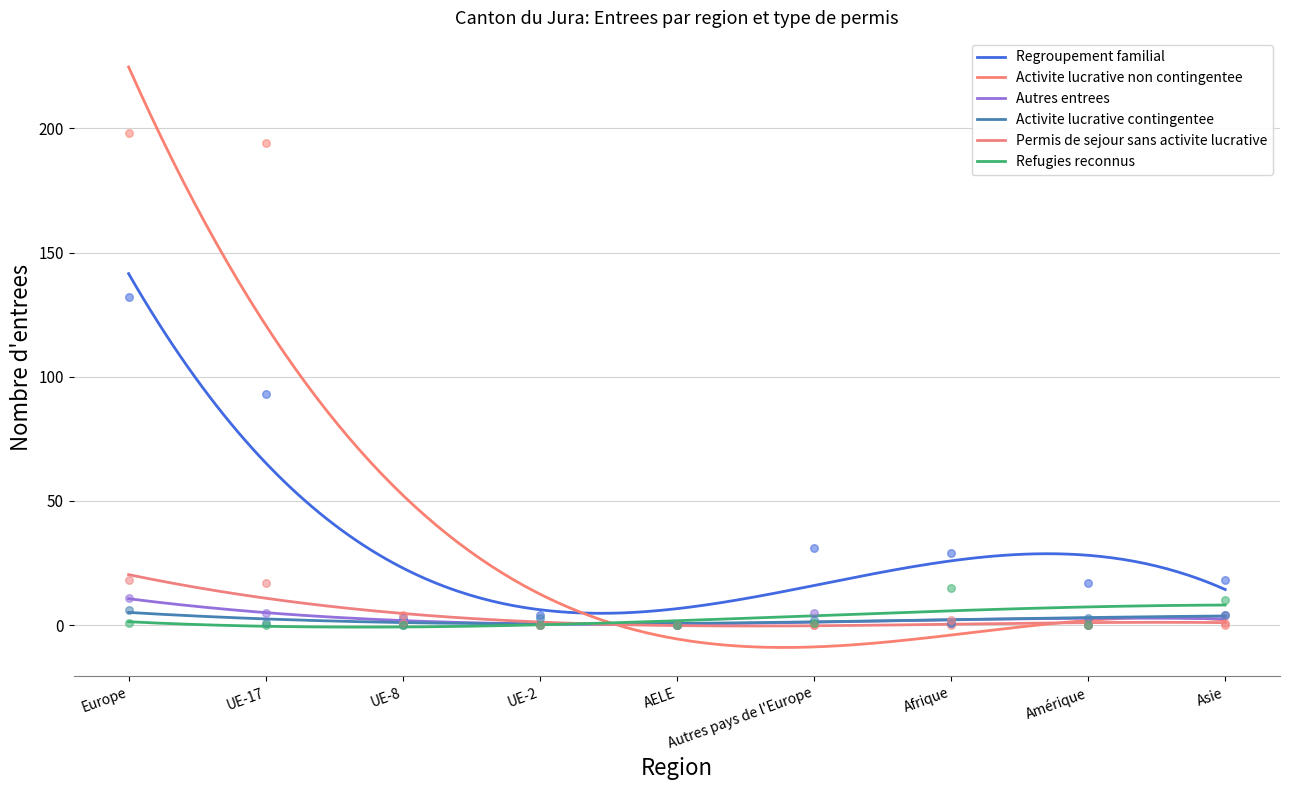

Which series contains the highest Y value?

Activite lucrative non contingentee